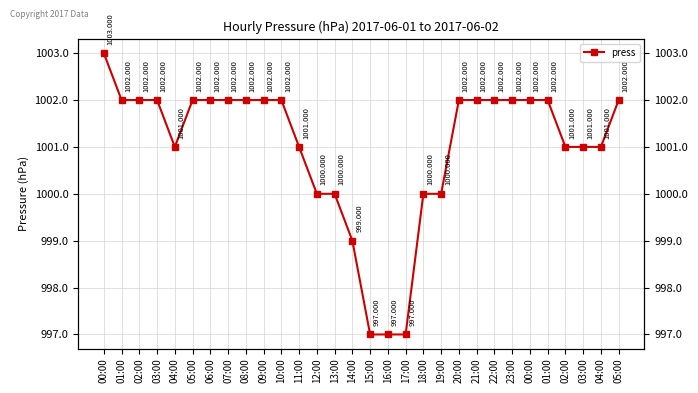

Which label corresponds to the smallest value in the chart?

15:00